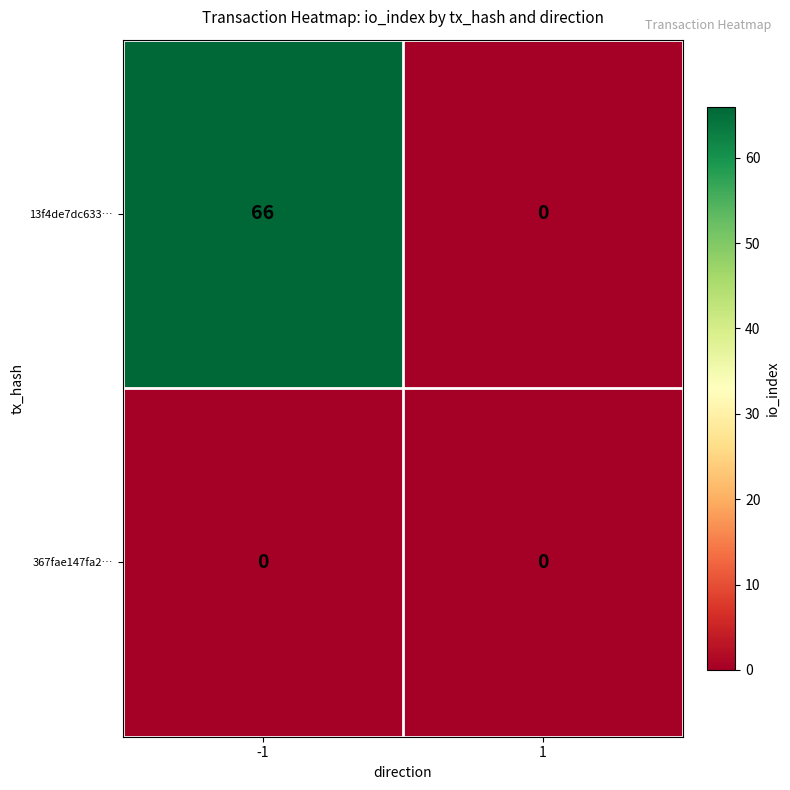

At -1, list the series in order from smallest to largest.

367fae147fa2…, 13f4de7dc633…